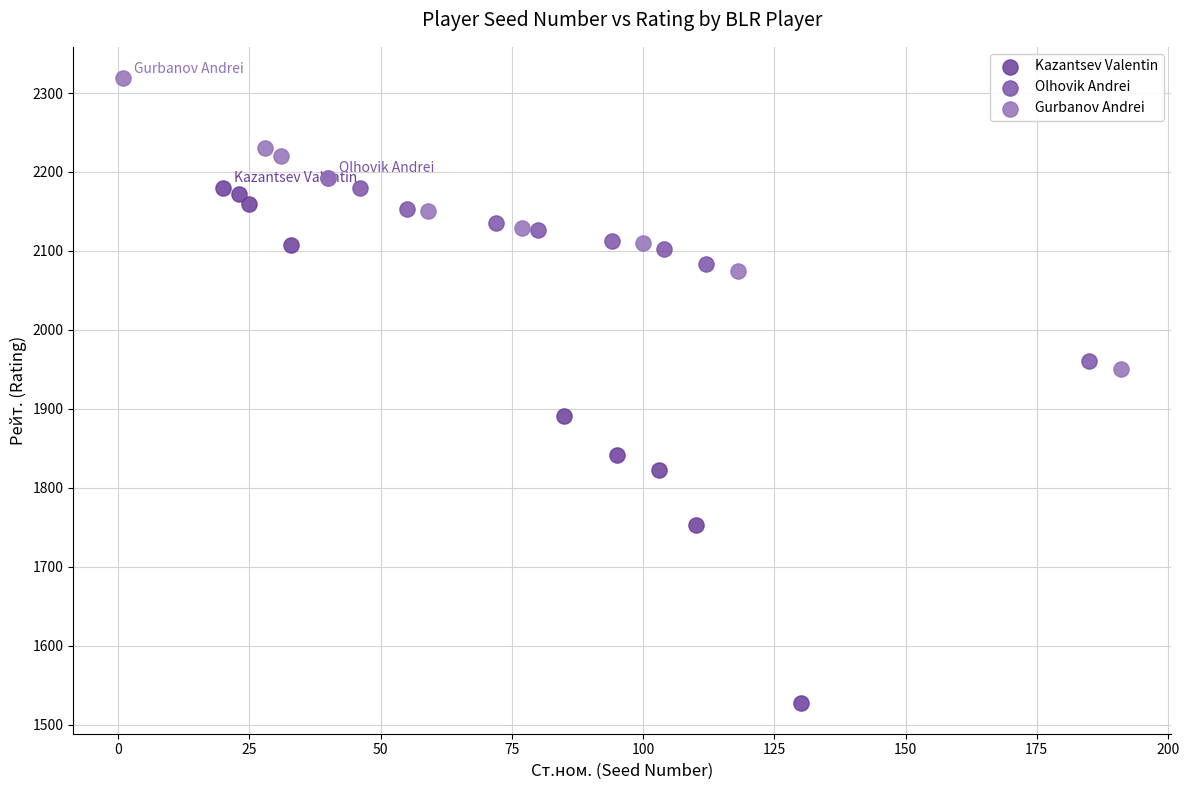

Which series has the widest spread of Y values?

Kazantsev Valentin